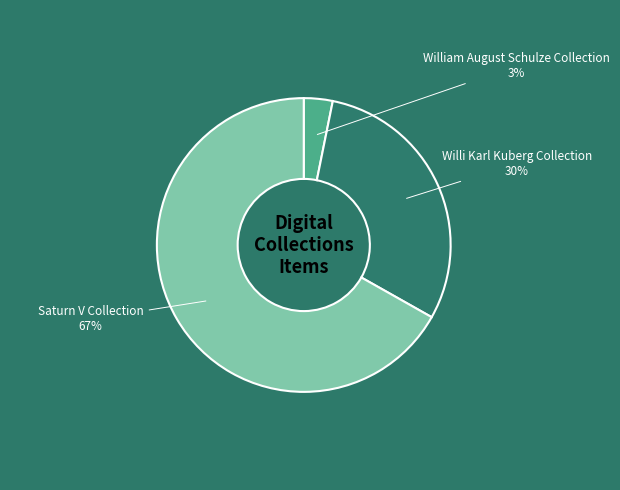

Is it true that Willi Karl Kuberg Collection is 30% of the pie?

True